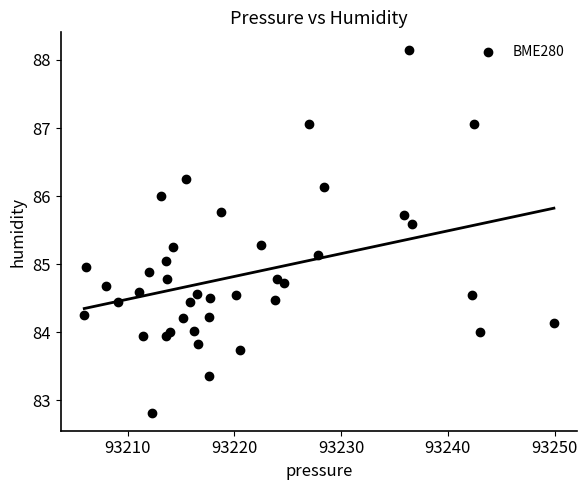

What is the range of Y values (max minus min)?

5.3